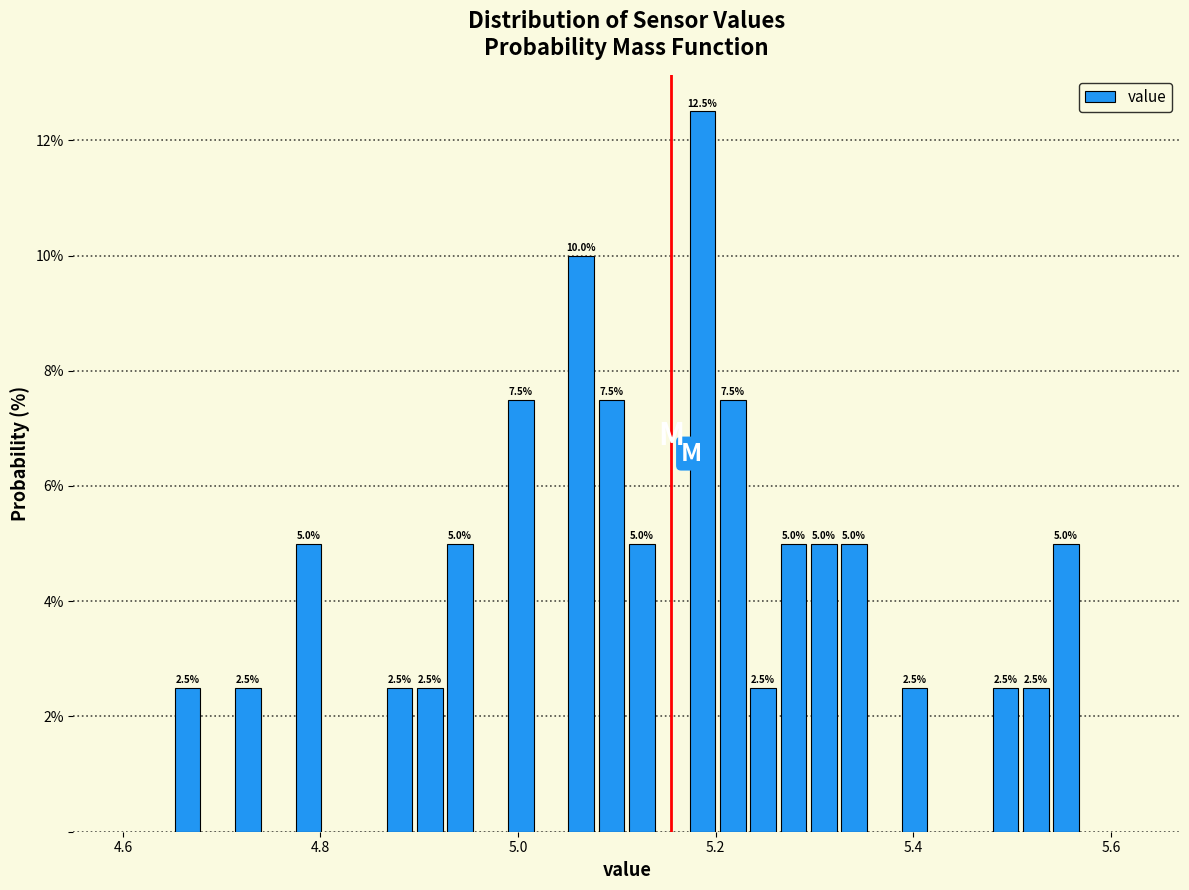

Around what value on the x-axis is the tallest bar? Give the approximate position of its centre, as read against the axis.

5.18